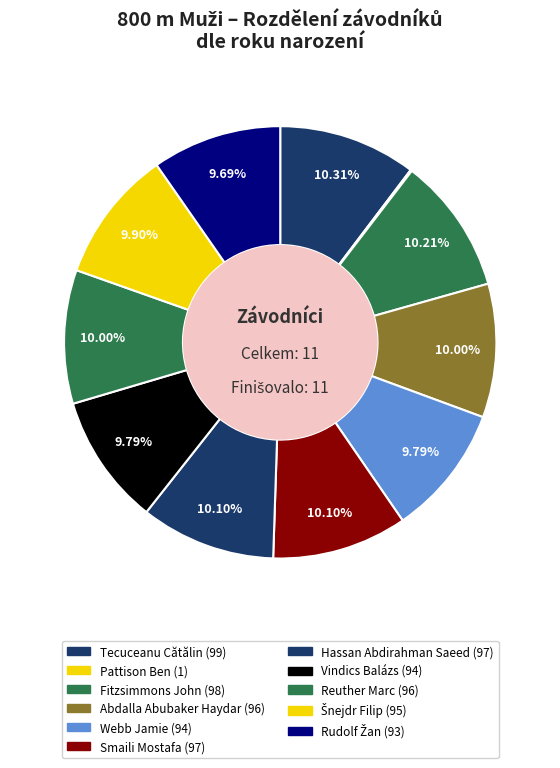

How many segments does this pie chart have?

11